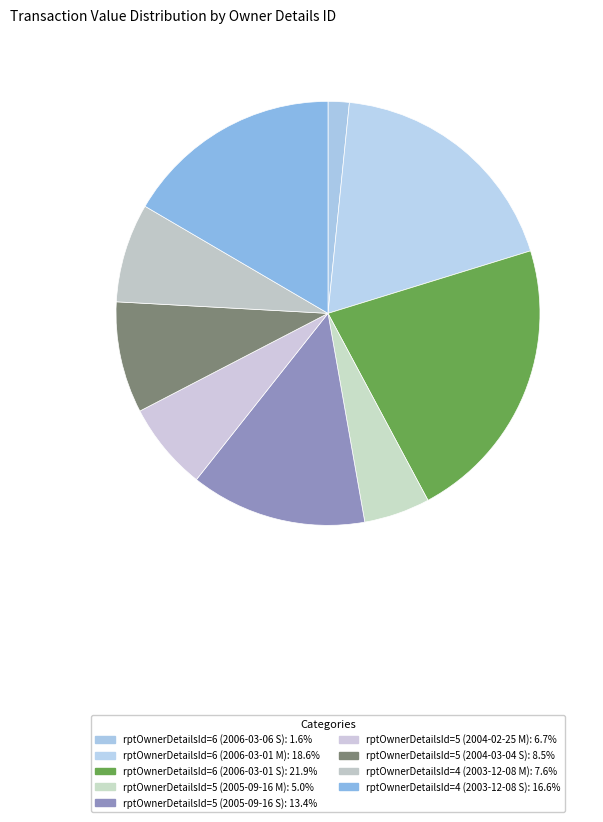

Which category has the smallest portion of the pie?

rptOwnerDetailsId=6 (2006-03-06 S)